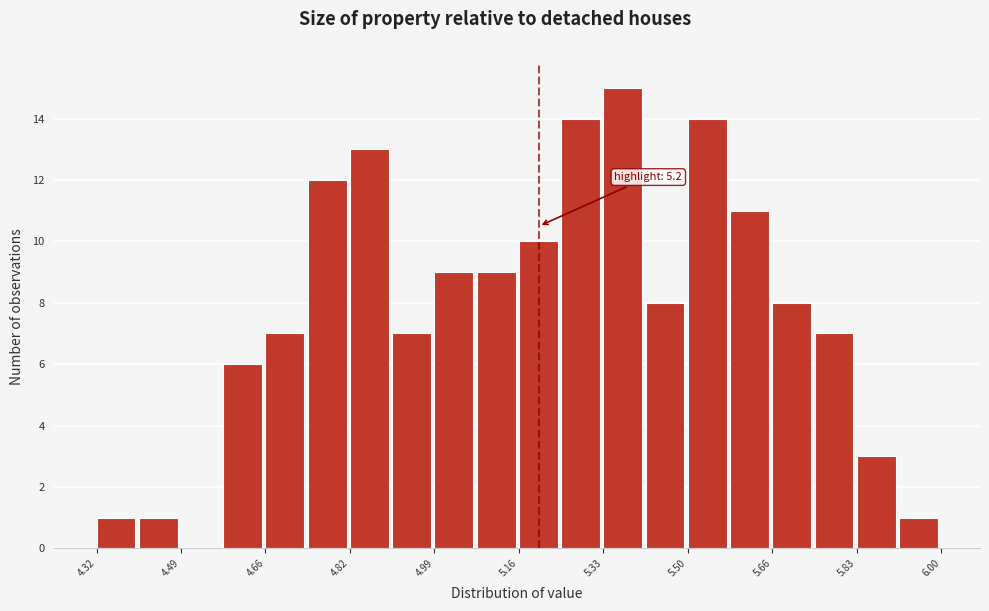

Which range on the x-axis has the tallest bar?

5.328 to 5.412